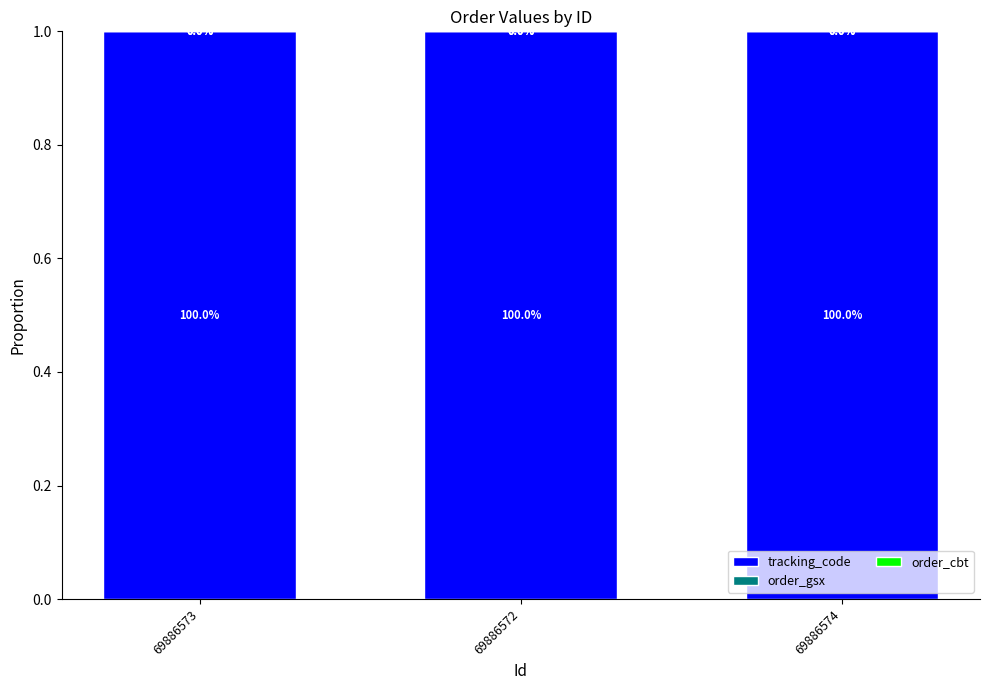

What is the total value across all series at 69886574?

1.0